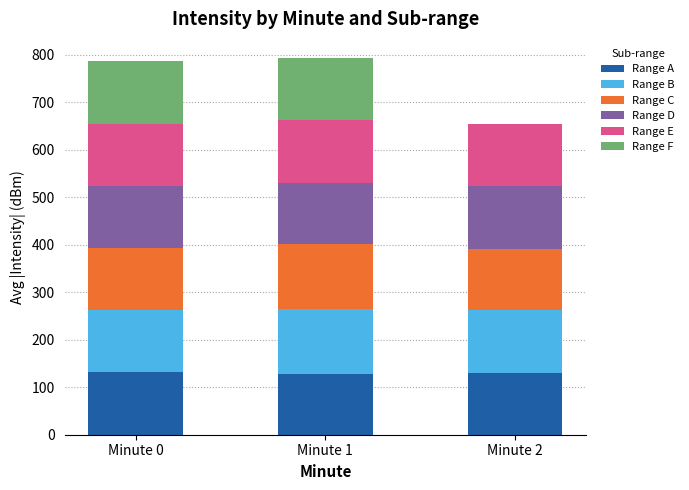

What is the total value across all series at Minute 1?

793.7